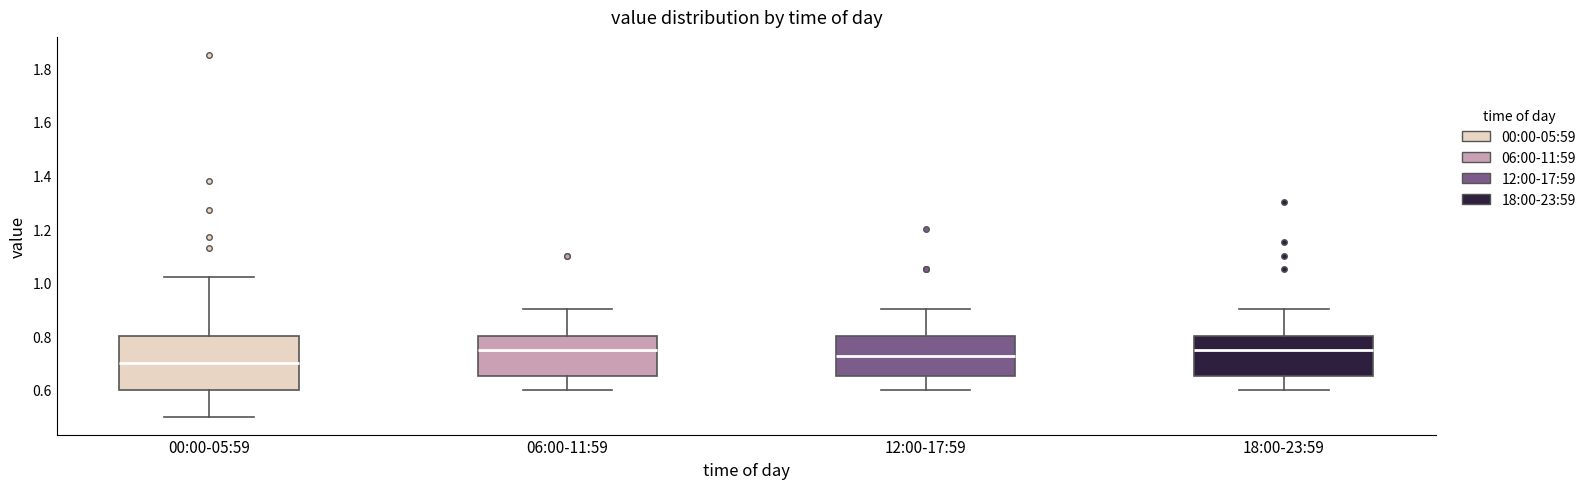

Where is the upper edge of the box for 12:00-17:59 on the y-axis? The values are not printed on the chart, so give them approximately, as read against the axis.

0.80